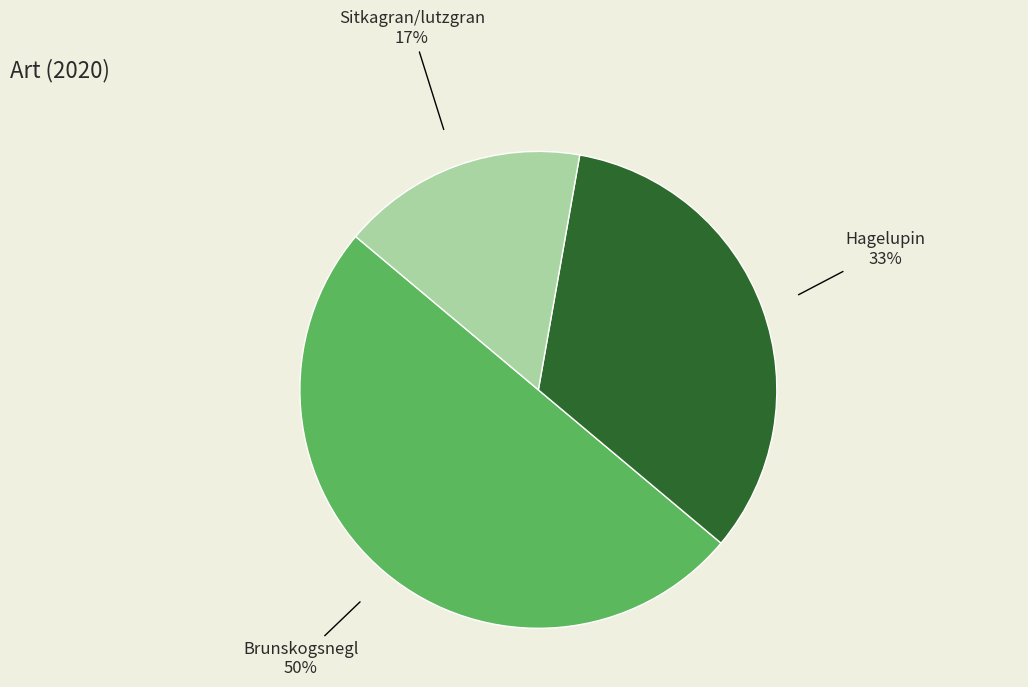

Count the number of slices in the pie.

3